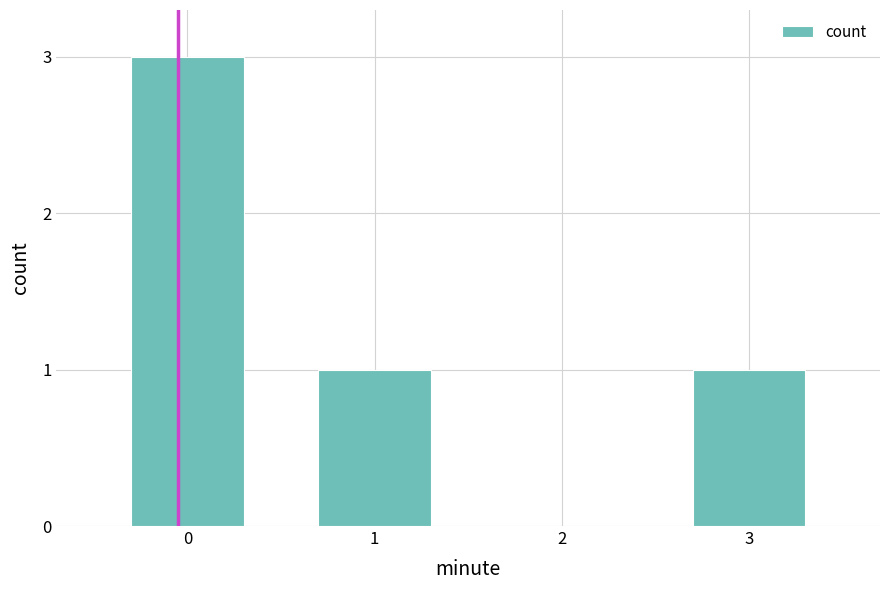

Reading left to right, list all the values displayed in this chart.

3	1	0	1